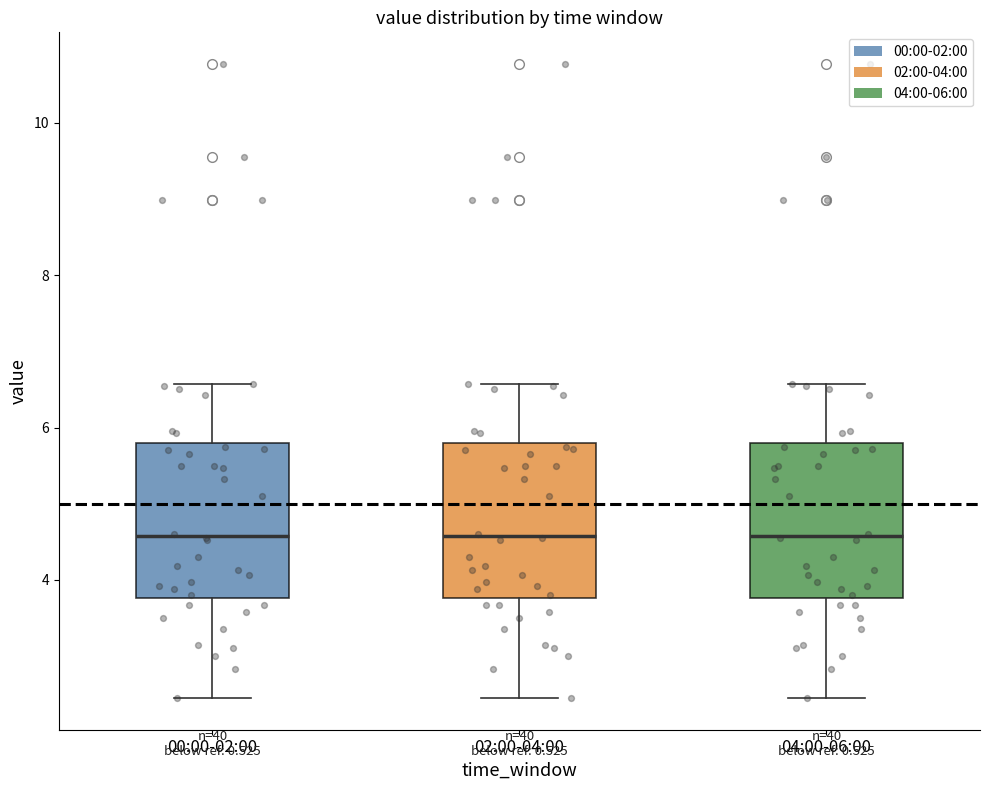

Reading left to right, read every box against the y-axis: the position of its median line, the range the box covers, and the ends of its whiskers. The values are not printed on the chart, so give them approximately, as read against the axis.

00:00-02:00: median 4.6, box 3.8 to 5.8, whiskers 2.4 to 6.6
02:00-04:00: median 4.6, box 3.8 to 5.8, whiskers 2.4 to 6.6
04:00-06:00: median 4.6, box 3.8 to 5.8, whiskers 2.4 to 6.6